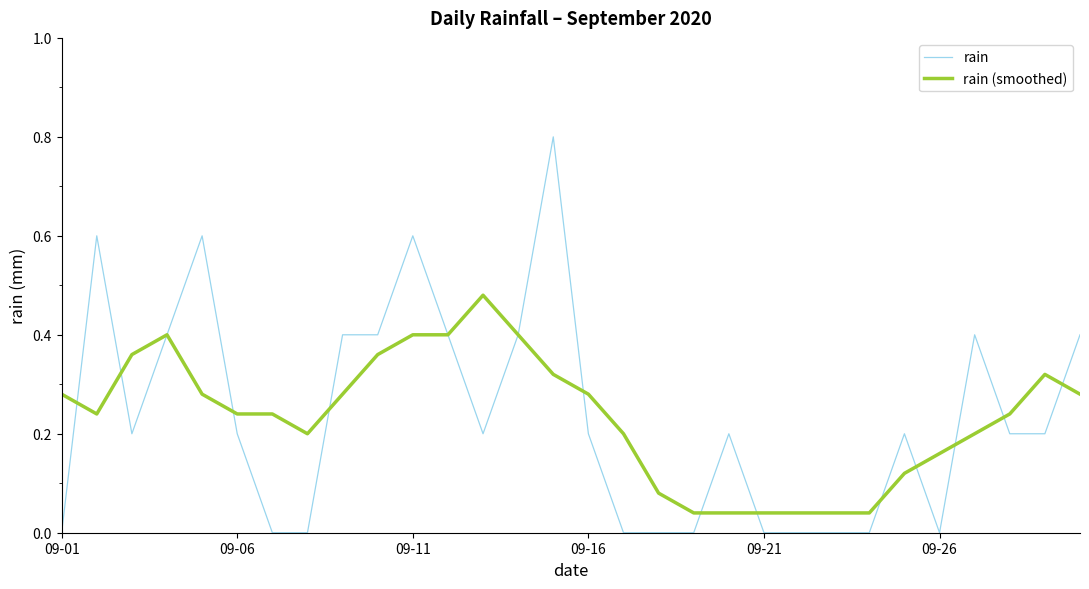

What is the maximum value shown in the chart?

0.8